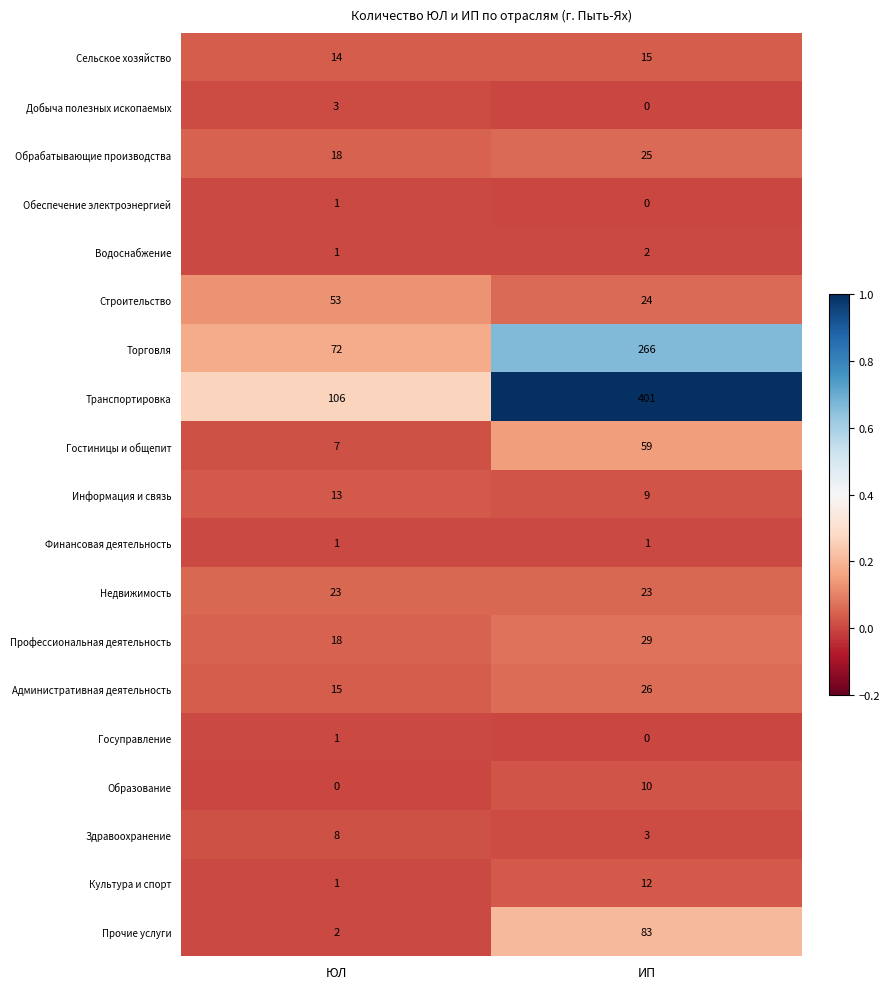

What value does the Строительство series have at ЮЛ, to the nearest 10?

50